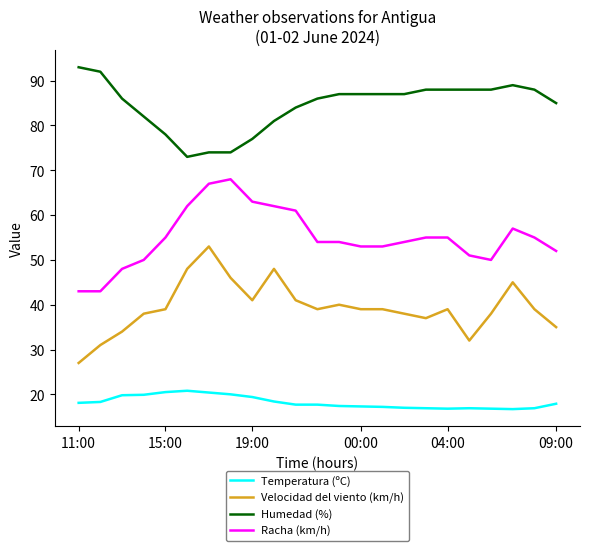

What is the highest value of the Temperatura (ºC) series?

20.8